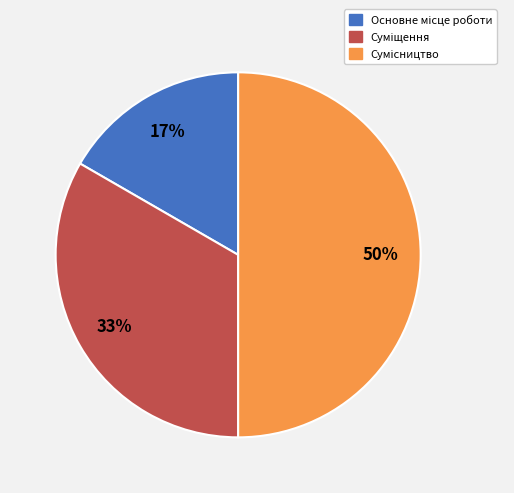

Count the number of slices in the pie.

3